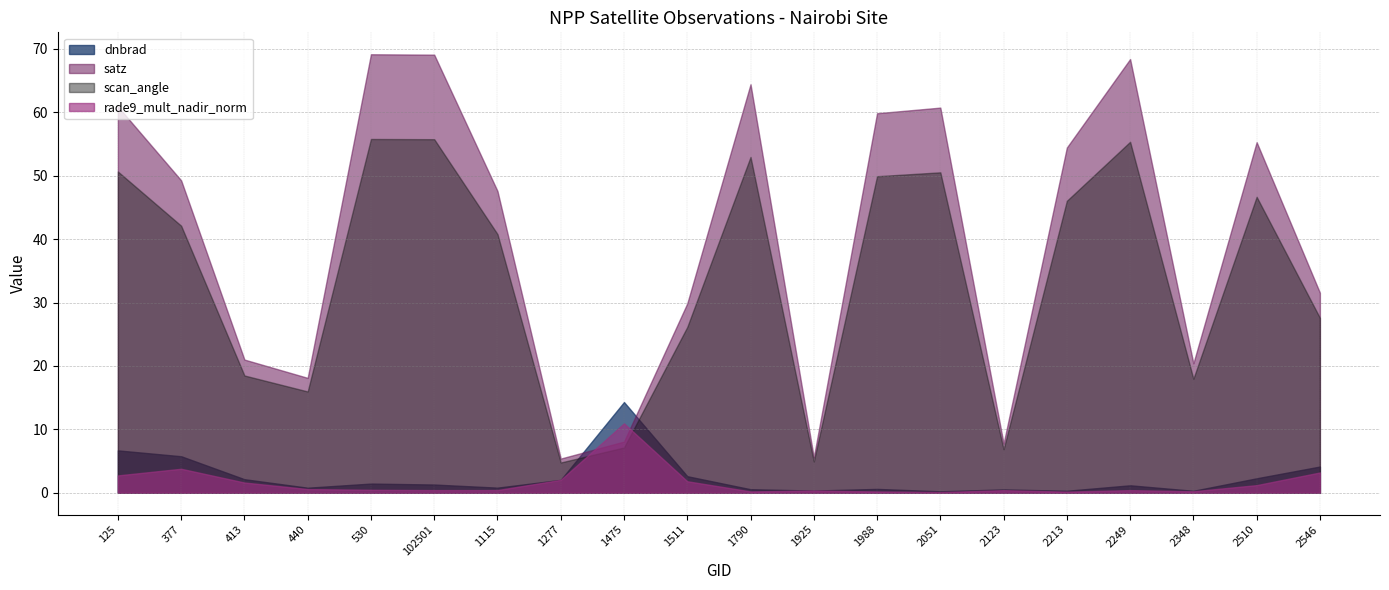

How many interior local peaks does the rade9_mult_nadir_norm series have?

5